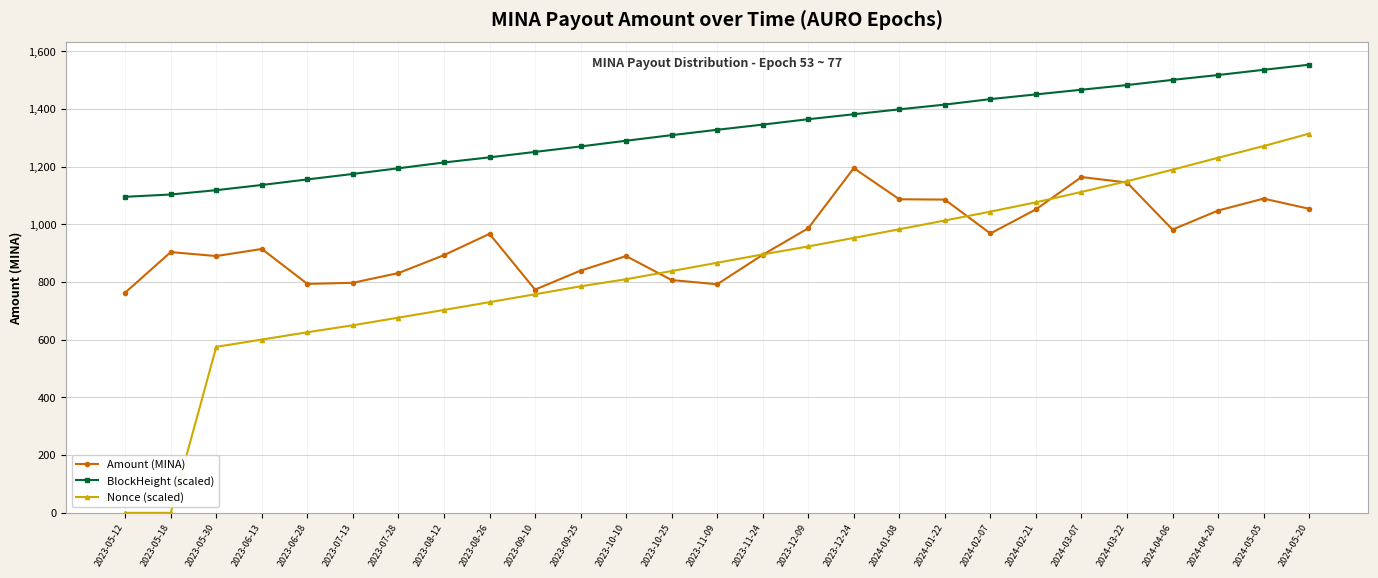

True or false: BlockHeight (scaled) and Nonce (scaled) cross at least once.

False